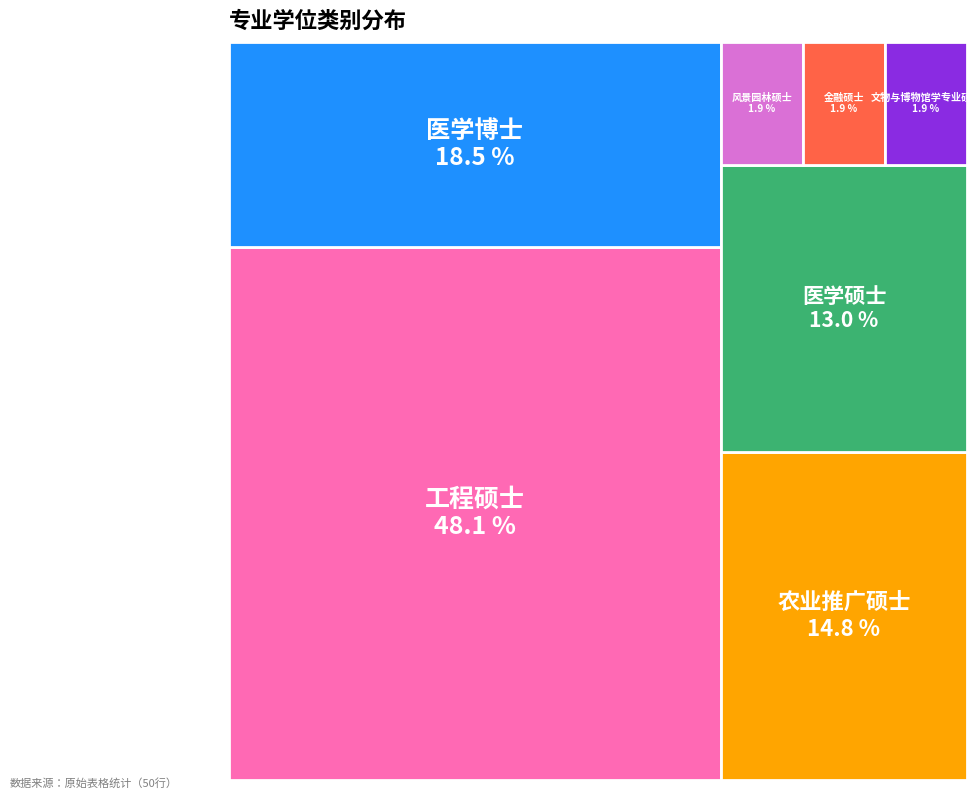

To the nearest percent, what is the difference between the 医学博士 and 医学硕士 slice percentages?

6%